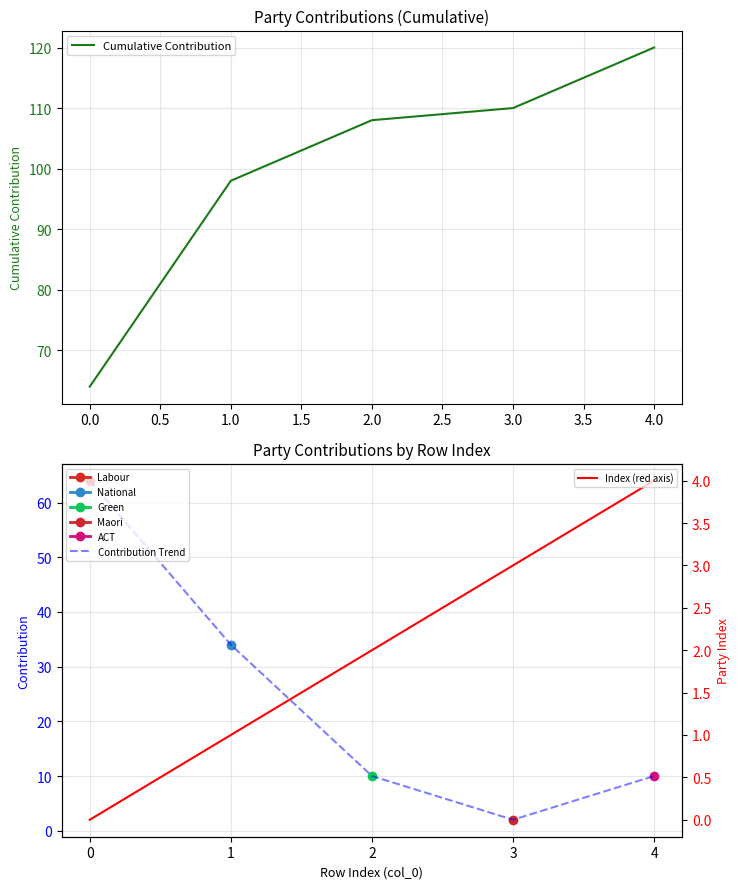

What is the lowest value of the Contribution Trend series?

2